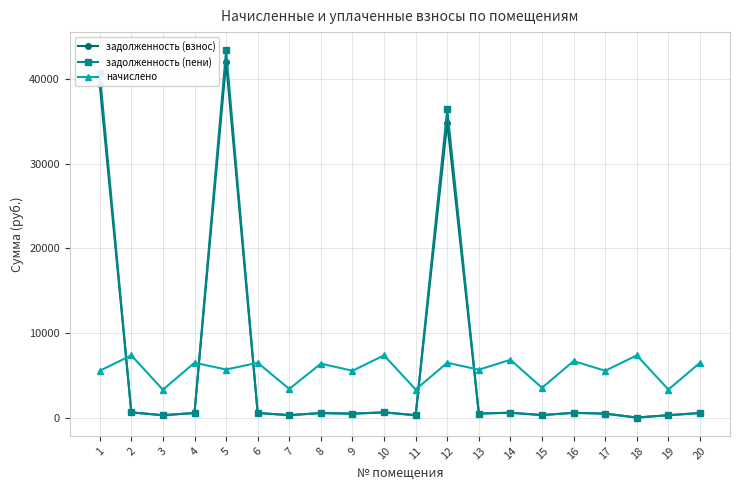

How many times do задолженность (пени) and начислено cross each other?

5